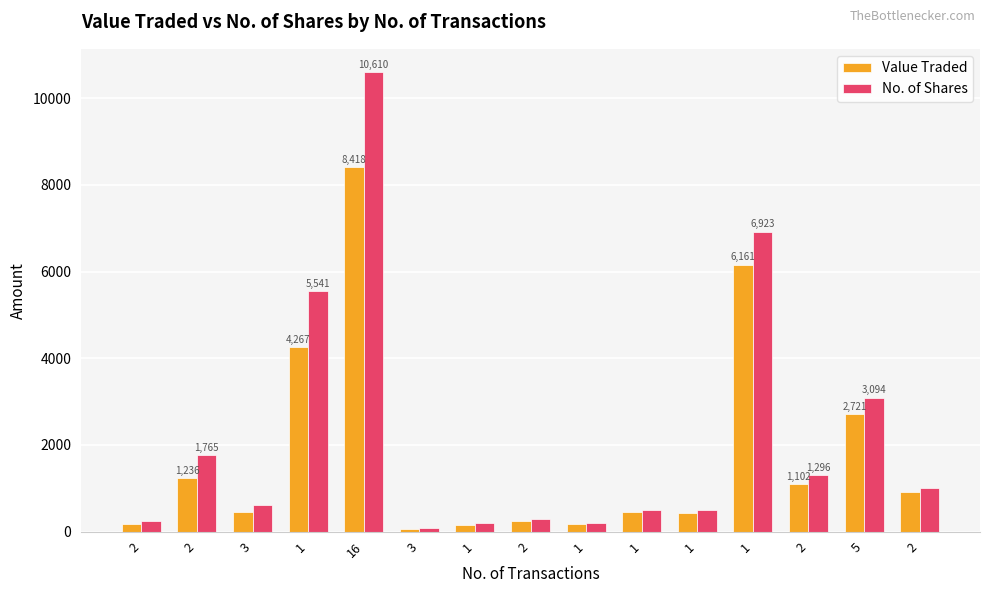

At how many categories does at least one series exceed 222?

12